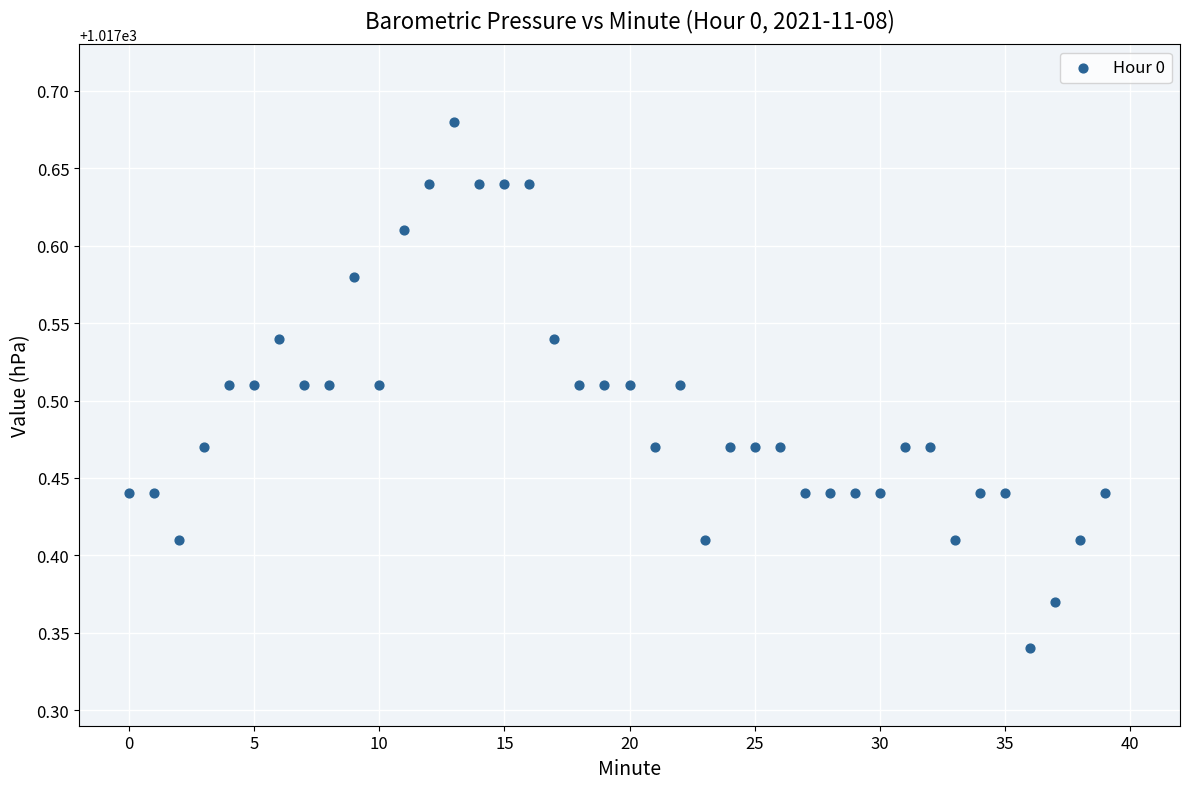

What is the range of Y values (max minus min)?

0.3